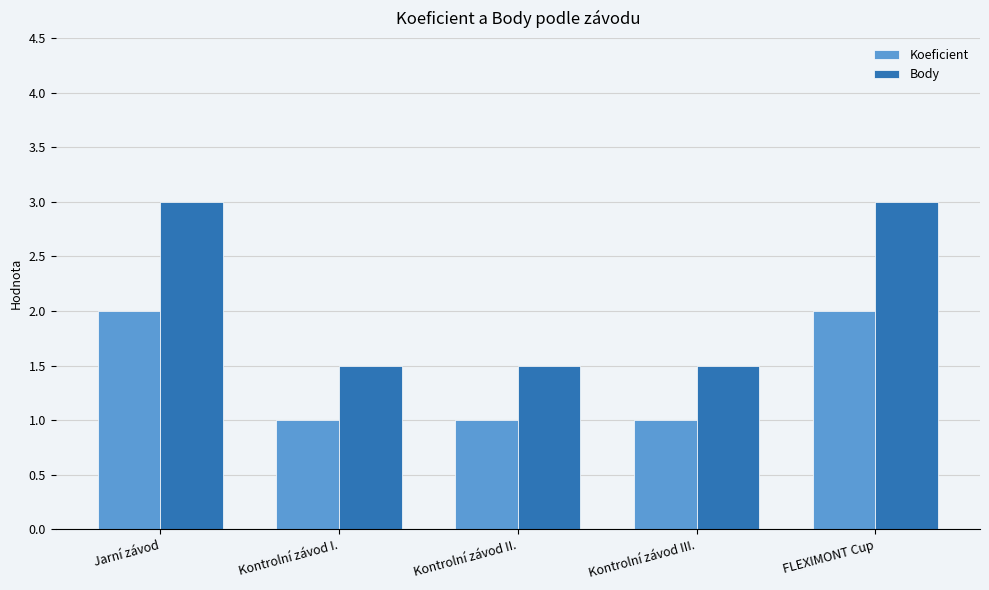

What is the lowest value of the Body series?

1.5